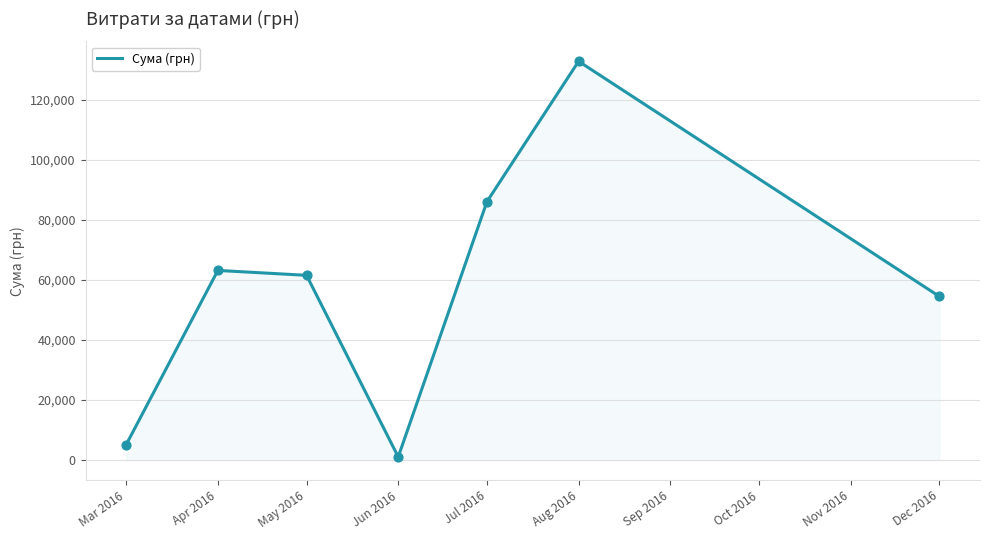

What is the change in value from Jun 2016 to Aug 2016?

+131781.5